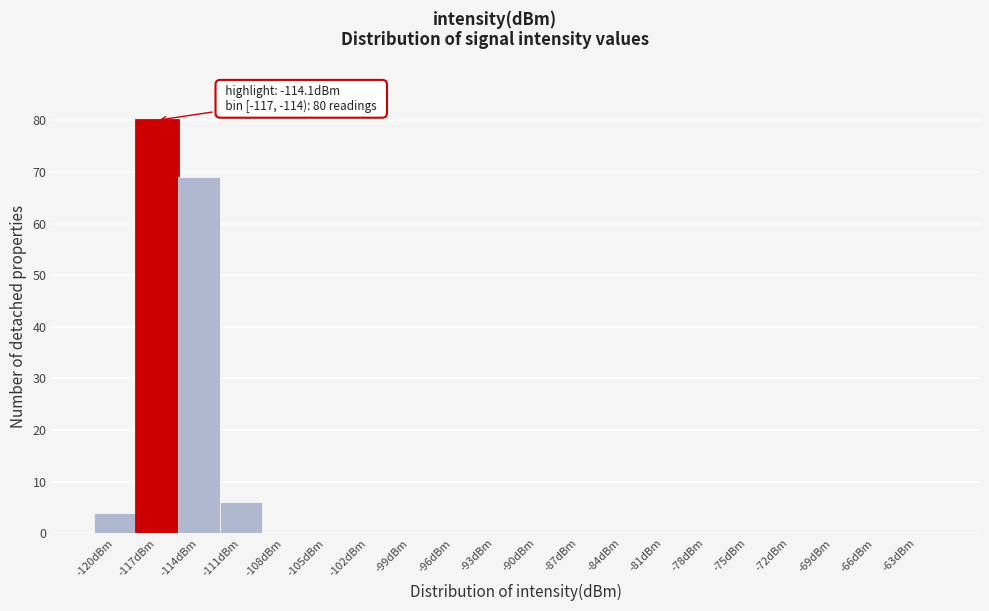

Reading left to right, list all the values displayed in this chart.

-120dBm=4	-117dBm=80	-114dBm=69	-111dBm=6	-108dBm=0	-105dBm=0	-102dBm=0	-99dBm=0	-96dBm=0	-93dBm=0	-90dBm=0	-87dBm=0	-84dBm=0	-81dBm=0	-78dBm=0	-75dBm=0	-72dBm=0	-69dBm=0	-66dBm=0	-63dBm=0